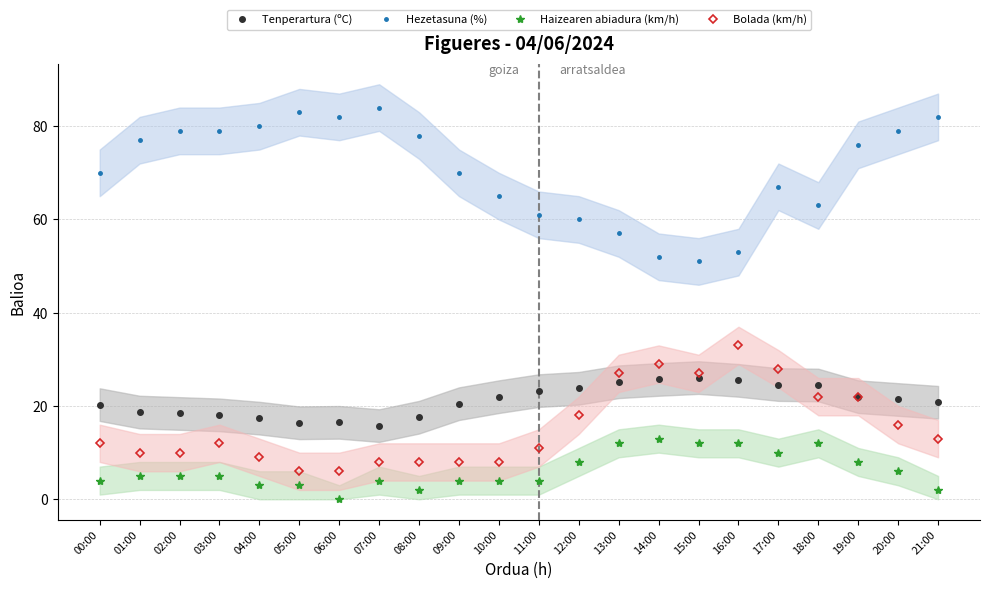

How many interior local peaks does the Haizearen abiadura (km/h) series have?

3